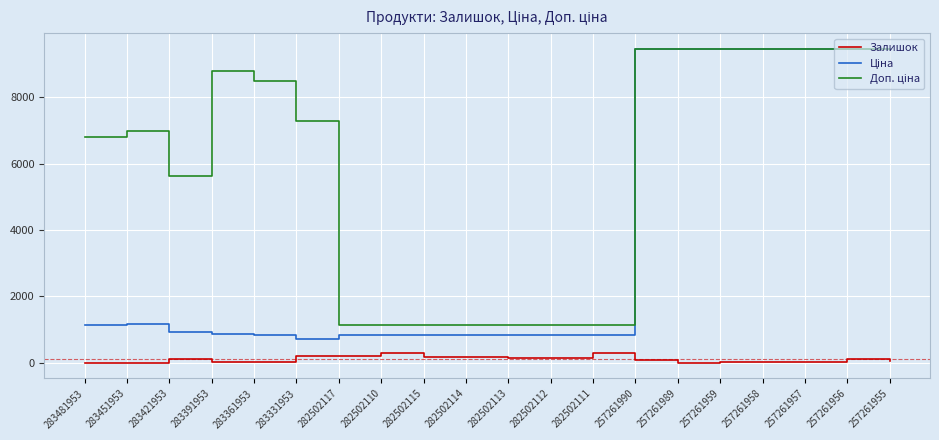

How many distinct data groups are displayed?

3